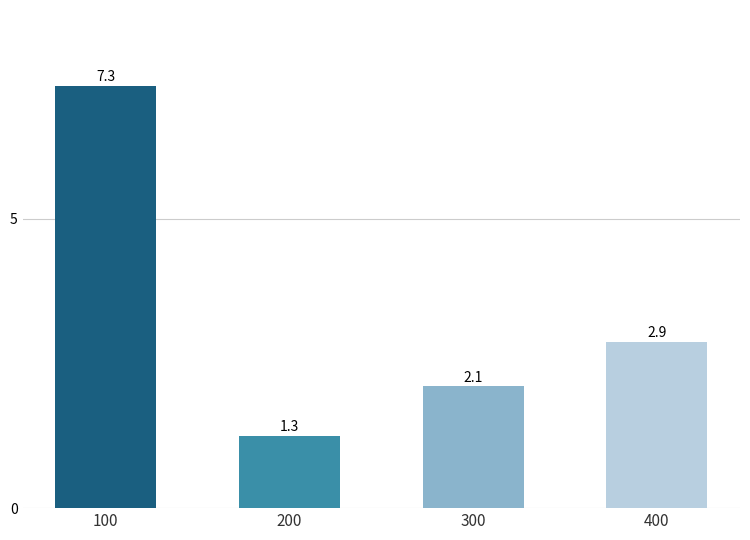

What is the maximum value shown in the chart?

7.3